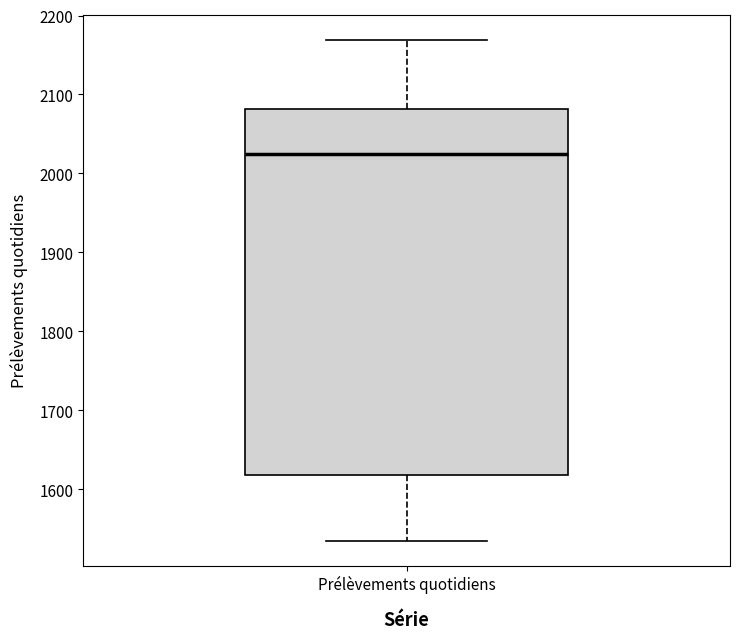

Transcribe this box plot: give where the median line is, the range the box spans, and where the two whiskers end, as read against the y-axis. The values are not printed on the chart, so give them approximately, as read against the axis.

median 2020, box 1620 to 2080, whiskers 1540 to 2170